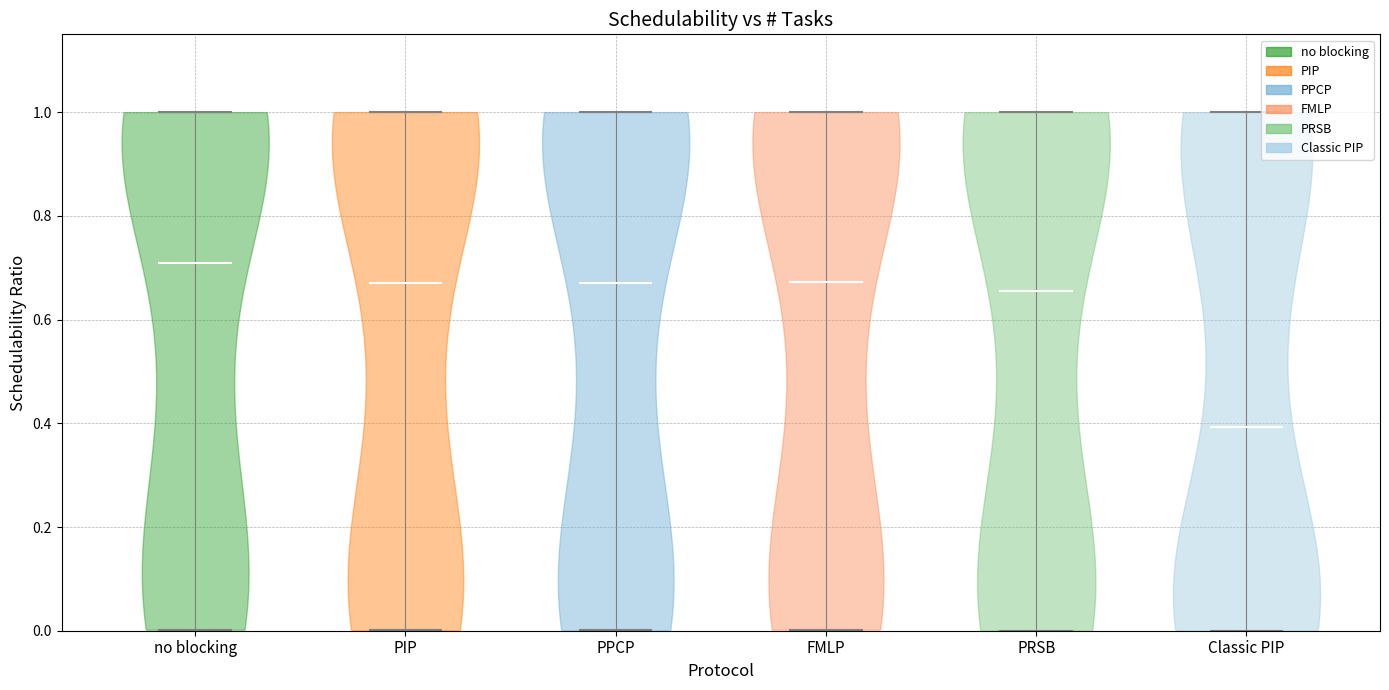

What is the highest point the violin for PRSB reaches on the y-axis? The values are not printed on the chart, so give them approximately, as read against the axis.

1.00